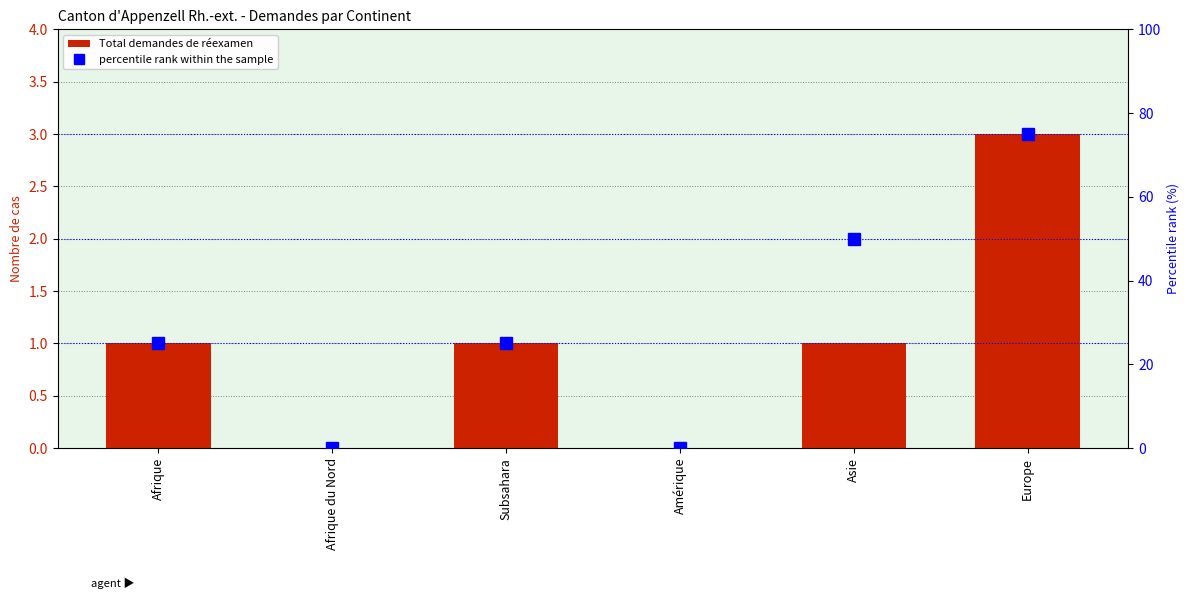

How many percentile rank within the sample values are between 0 and 50?

5